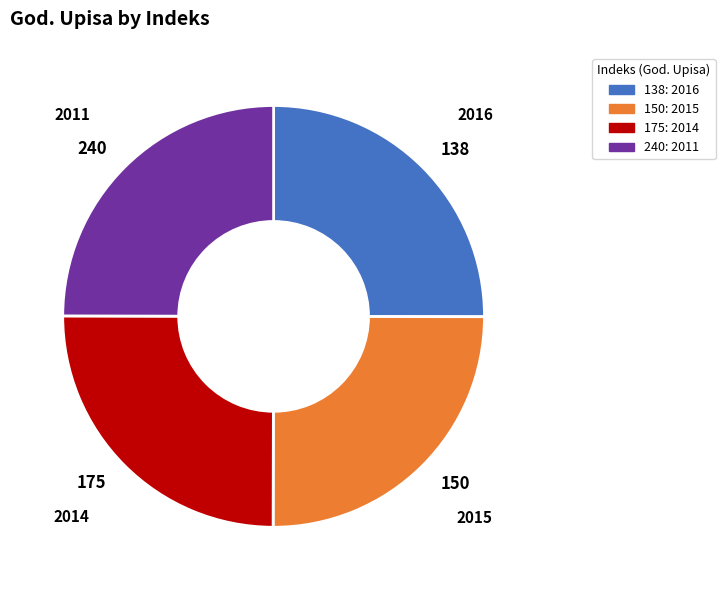

The 175 slice represents 25% of the pie. True or false?

True